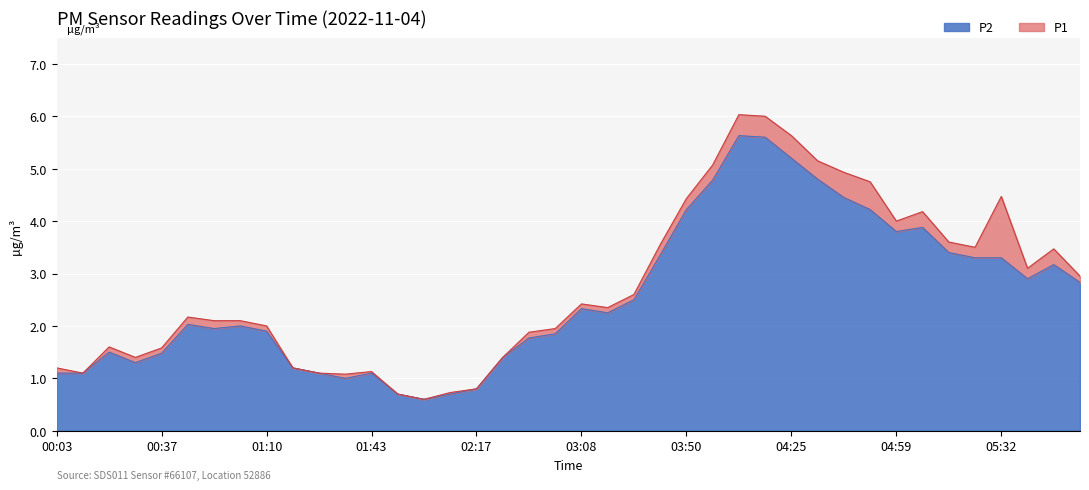

What is the lowest value of the P2 series?

0.6